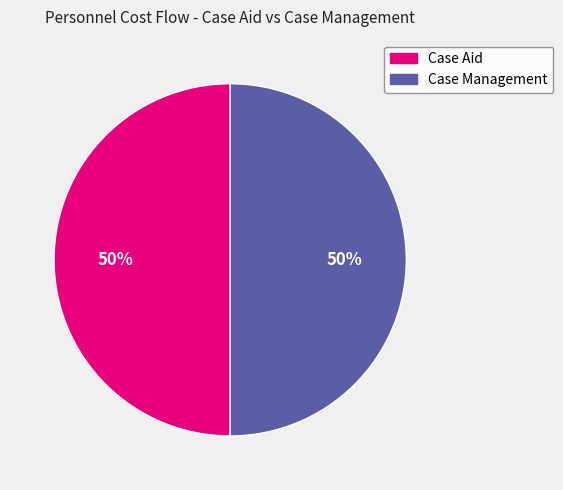

Is it true that Case Management is 57% of the pie?

False